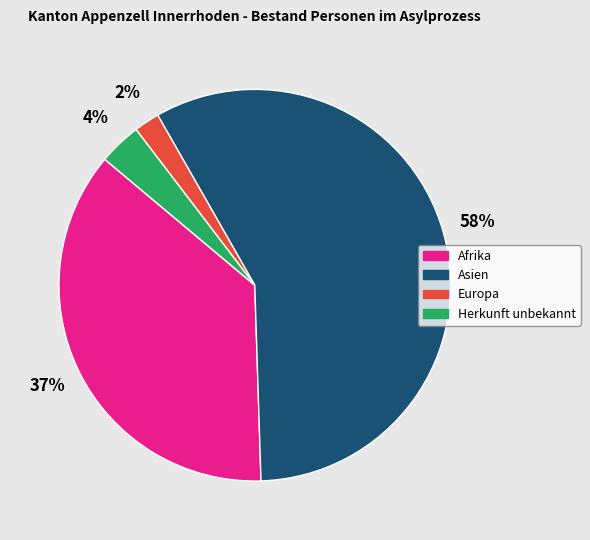

To the nearest percent, what is the combined percentage of Europa and Afrika?

39%